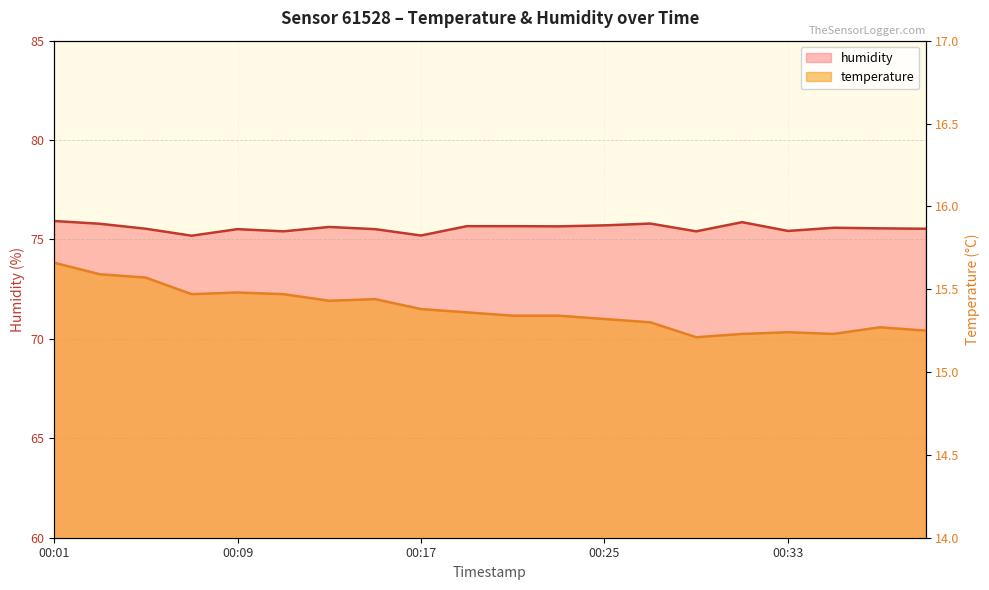

How many categories are shown in the chart?

20